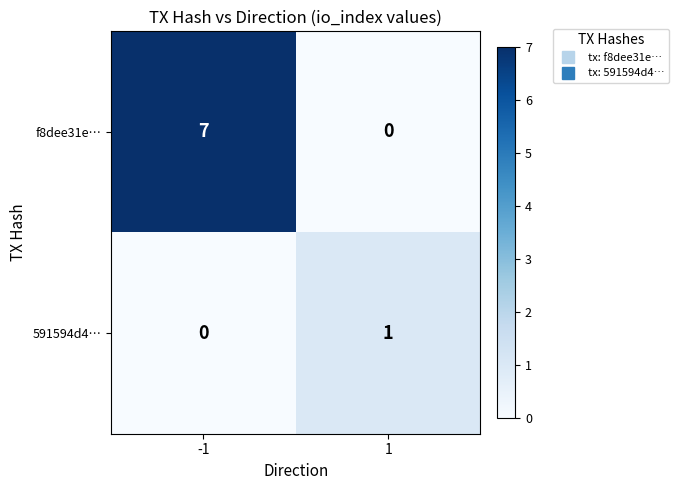

What is the sum of the f8dee31e… values at -1 and 1?

7